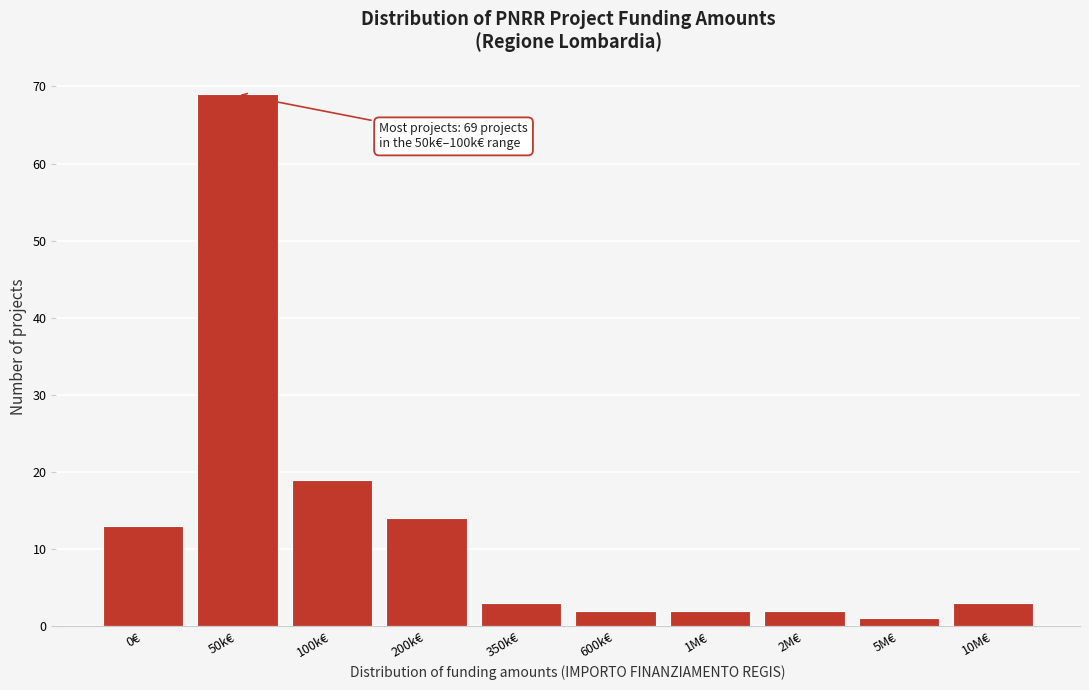

Reading left to right, extract all data points from this chart.

13	69	19	14	3	2	2	2	1	3